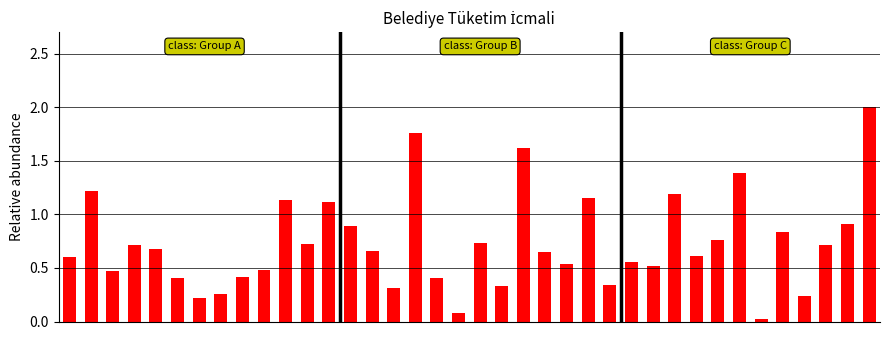

How many series are shown in this chart?

1